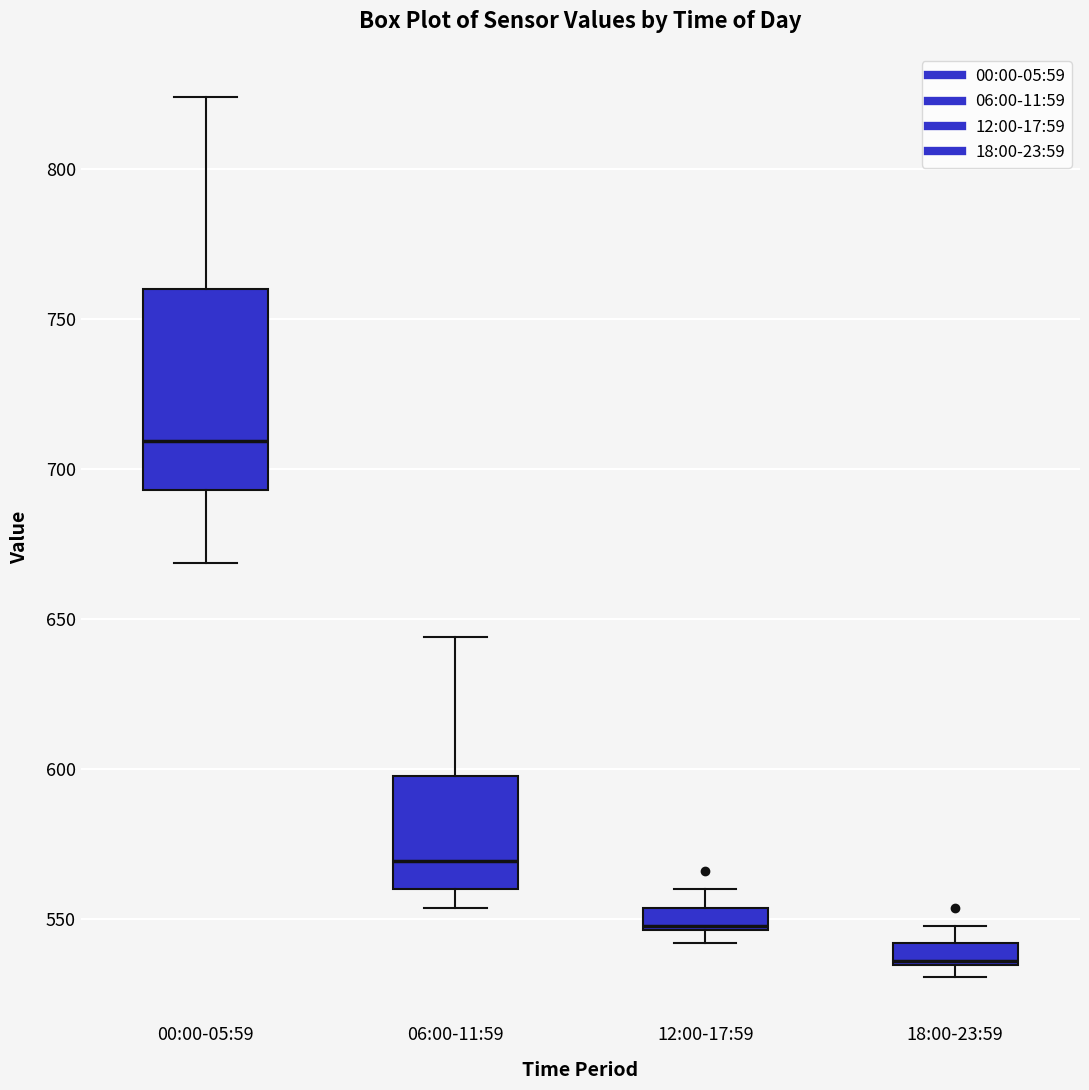

Where is the upper edge of the box for 06:00-11:59 on the y-axis? The values are not printed on the chart, so give them approximately, as read against the axis.

600